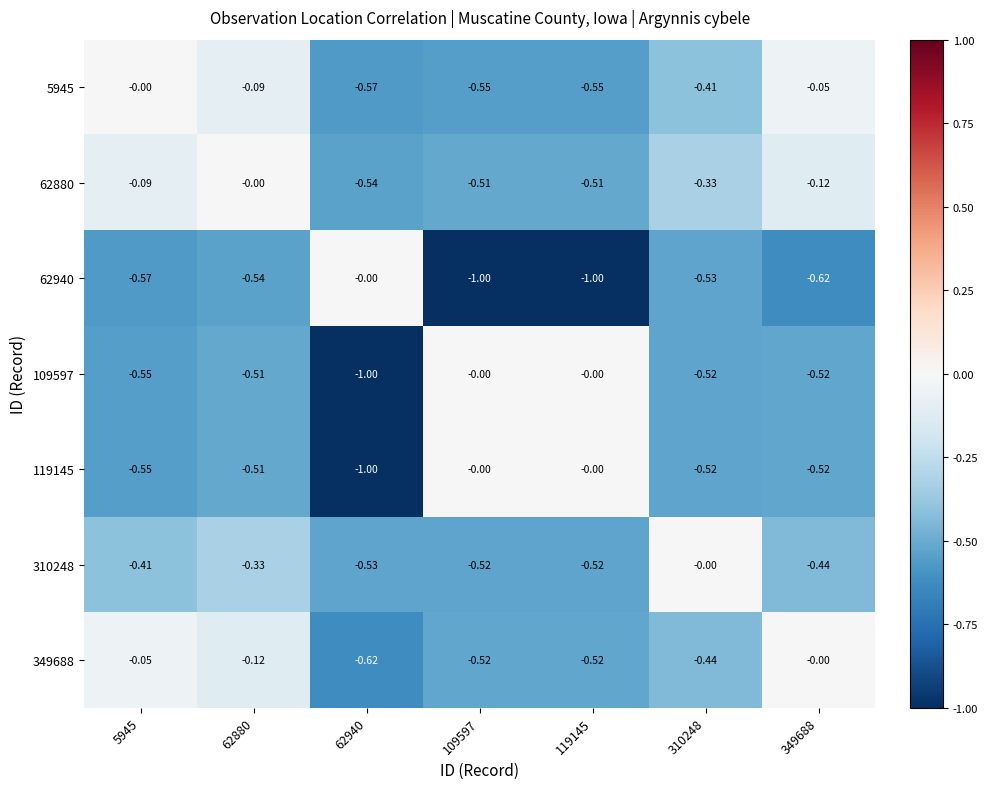

Is the value of 310248 at 109597 greater than the value of 349688 at 62940?

Yes